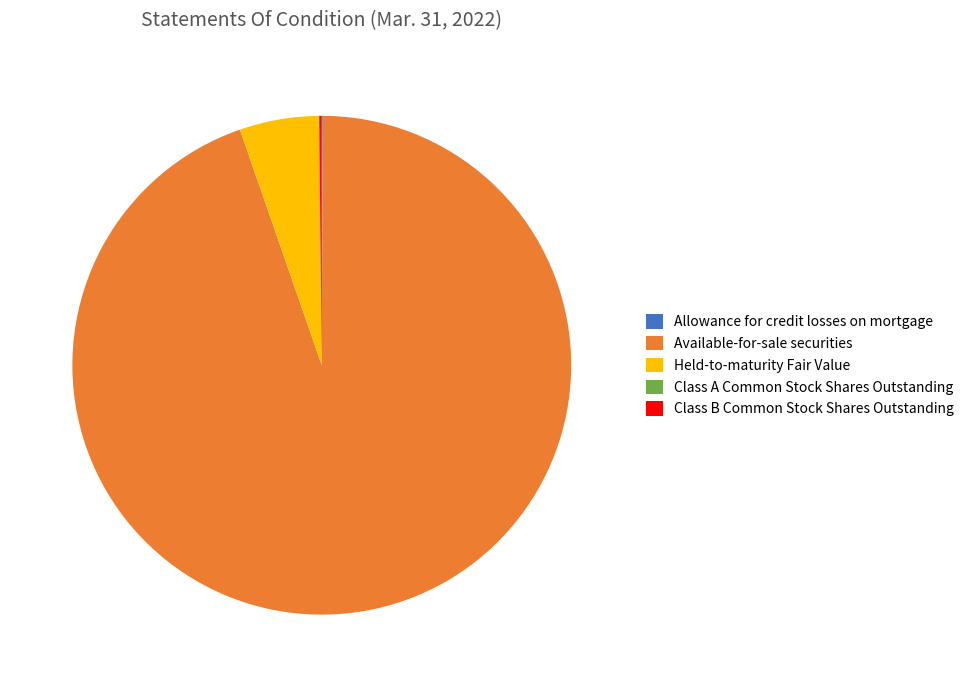

Which category accounts for the majority?

Available-for-sale securities